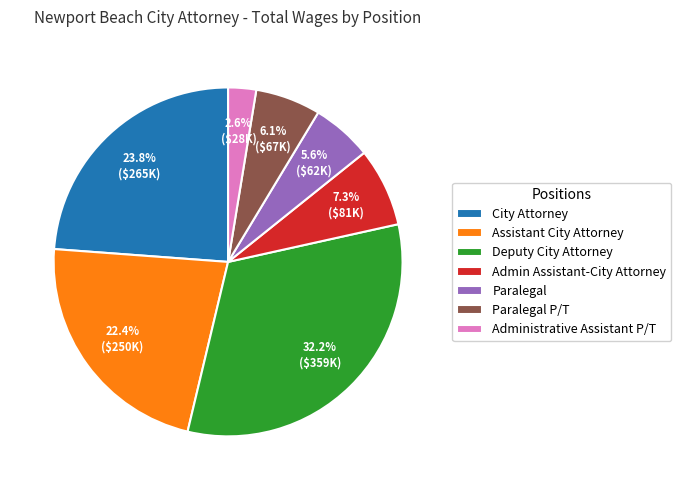

How many segments does this pie chart have?

7